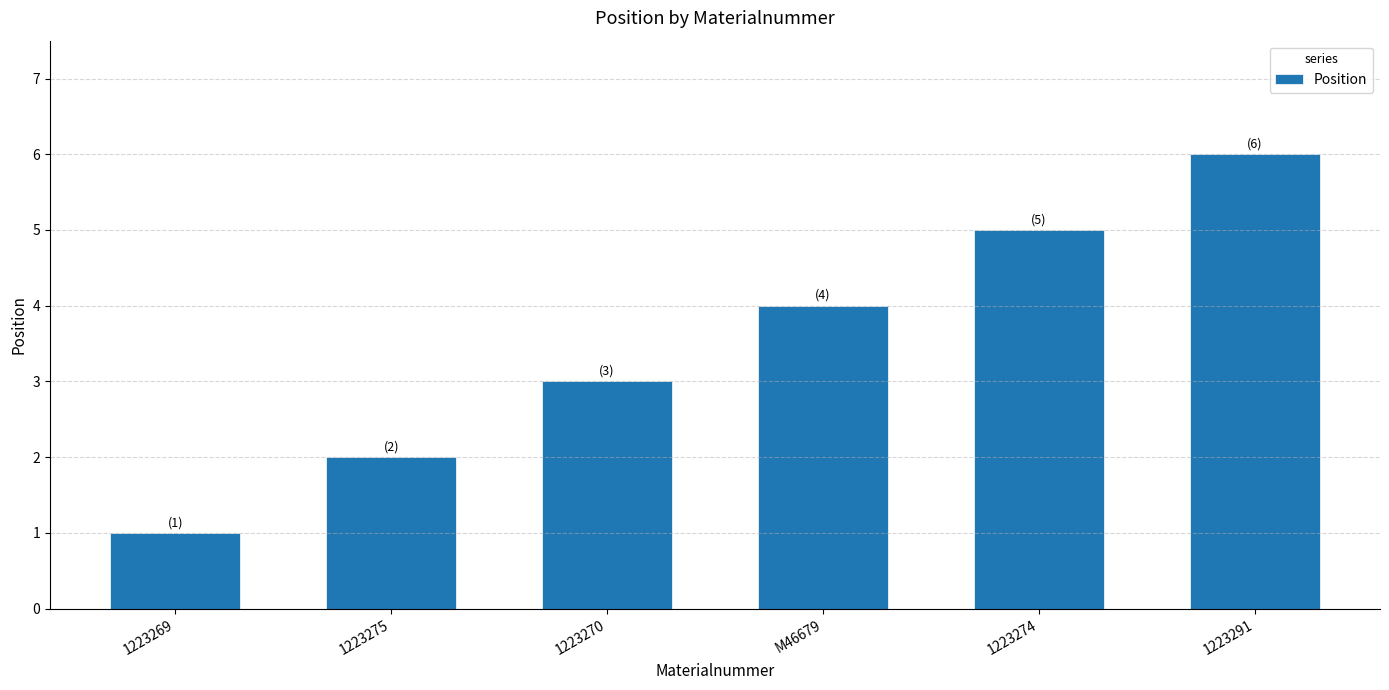

At which category does the chart reach its peak across all series?

1223291